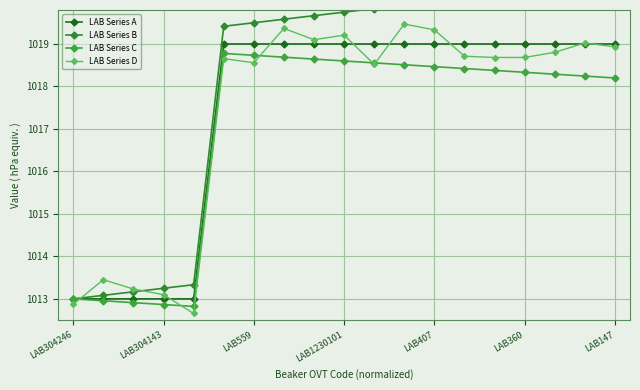

How many data points does each series have?

19